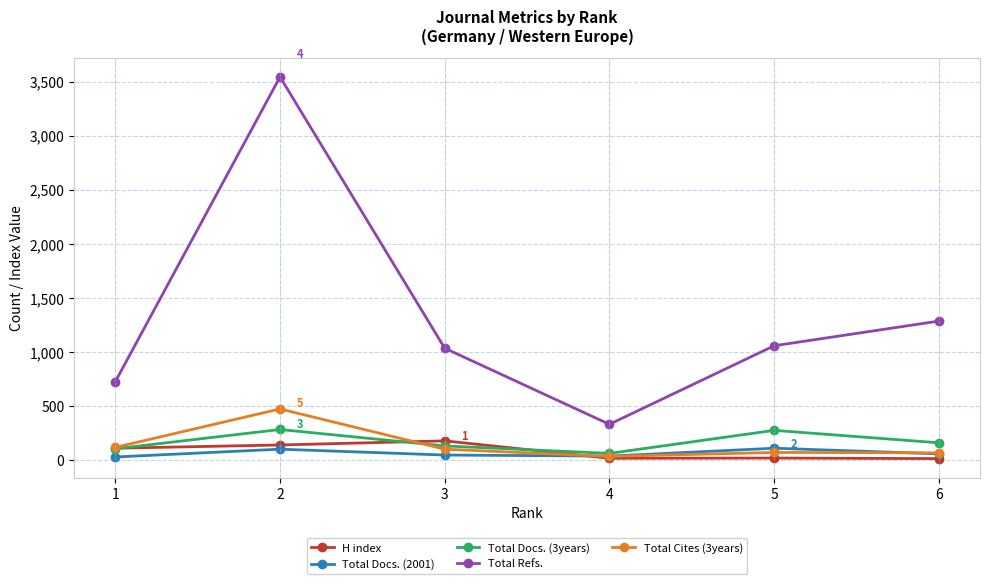

How many values in the Total Refs. series are below 1058?

3